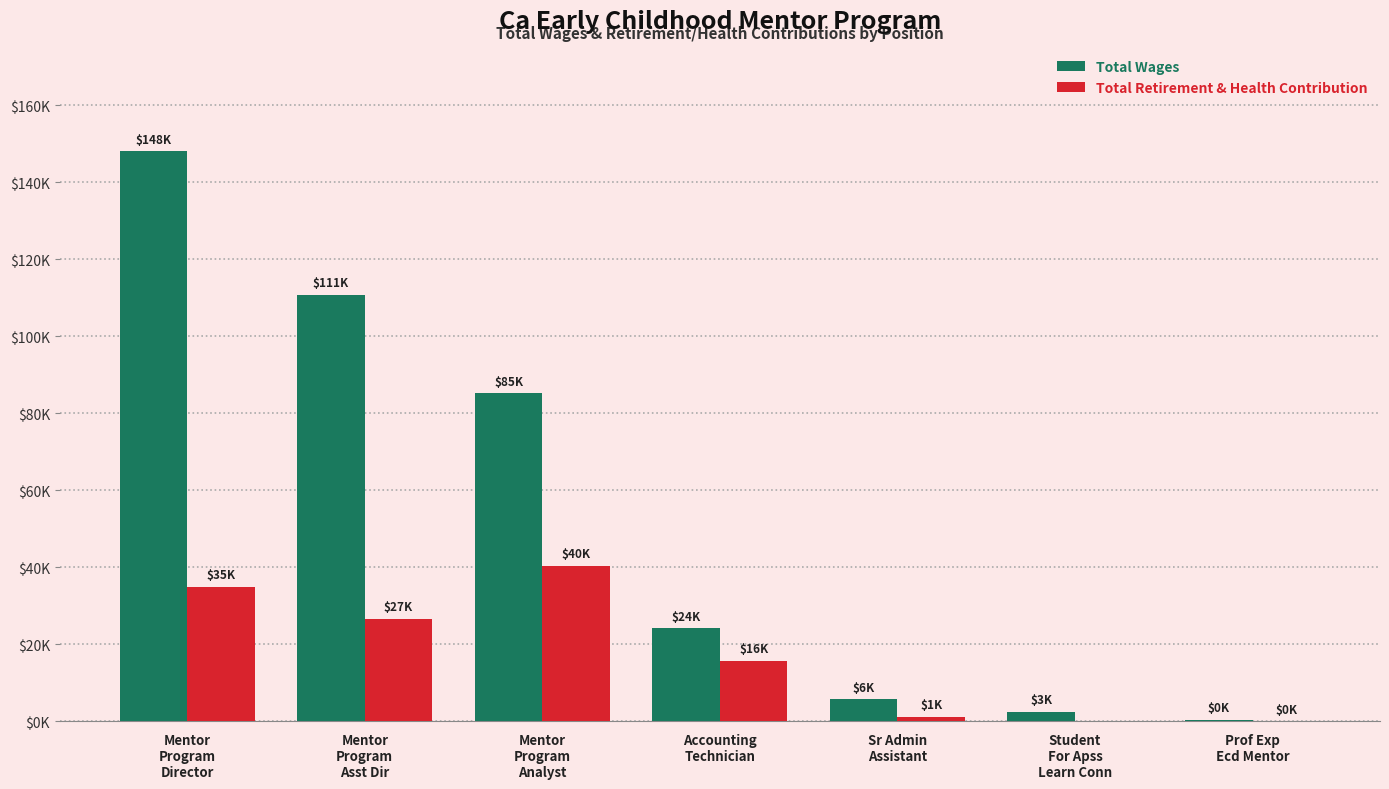

What are all the series names shown in the legend?

Total Wages, Total Retirement & Health Contribution